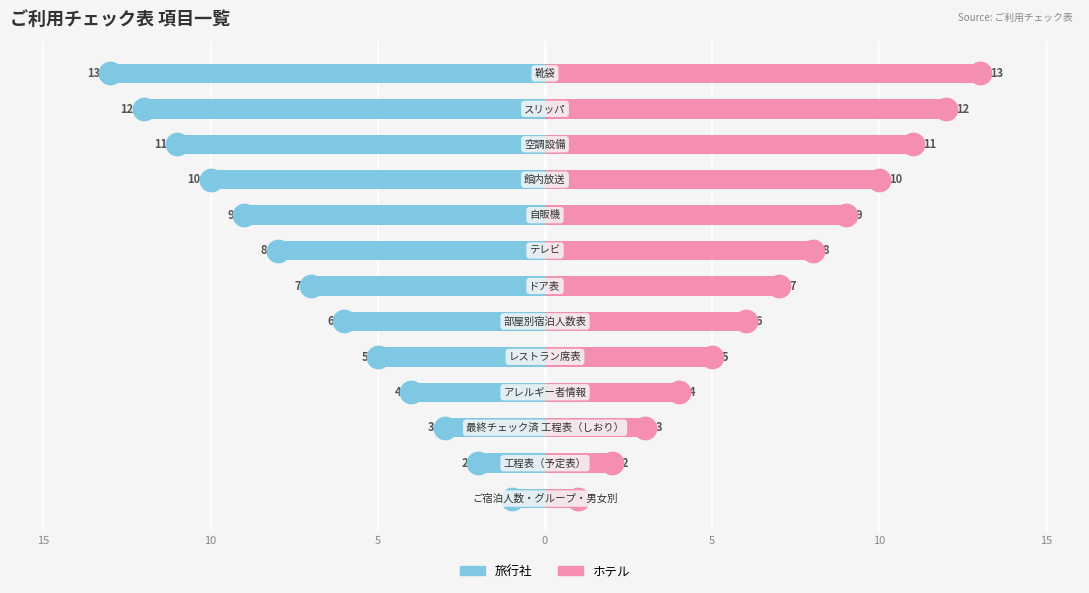

Which series has the largest total across all categories?

ホテル